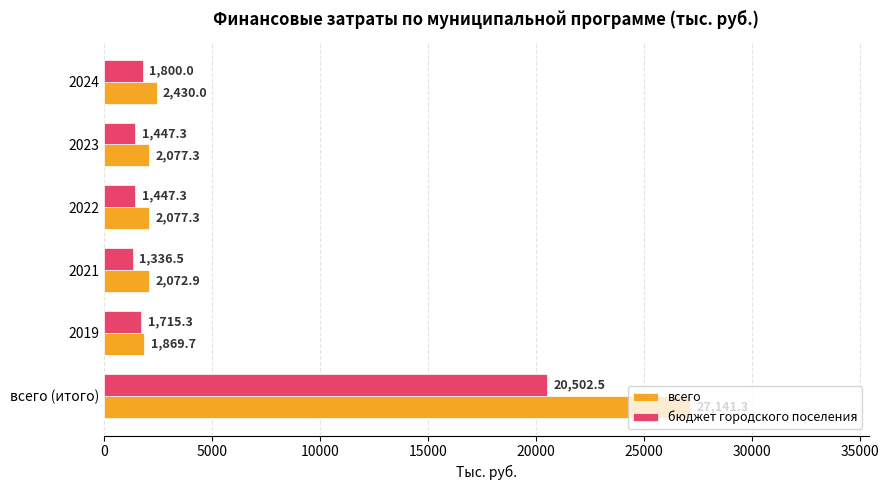

The всего series shows 1246.3 at 2024. True or false?

False